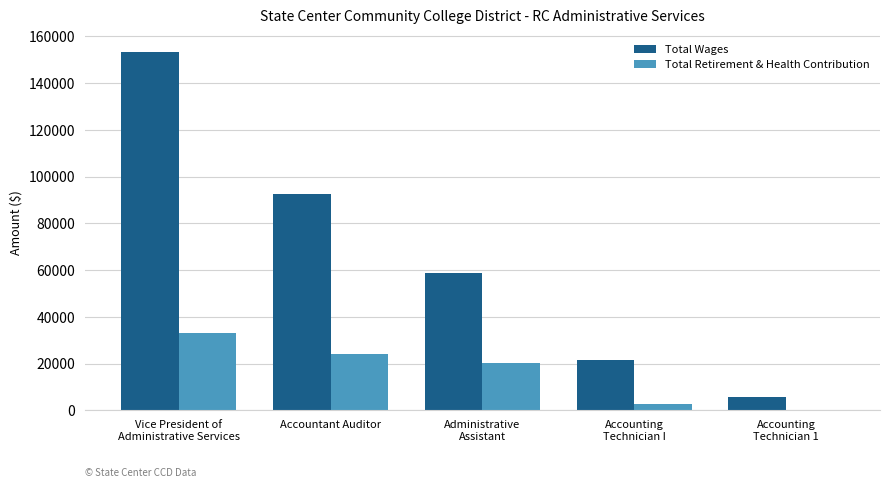

At which label is Total Wages closest to 79408?

Accountant Auditor